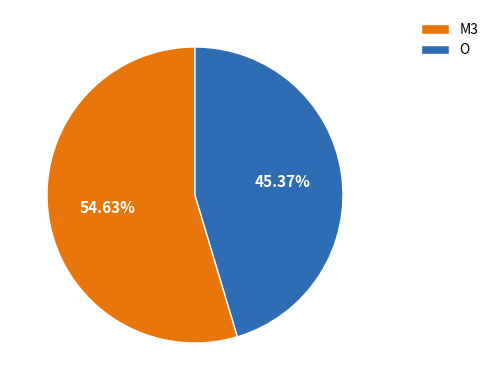

To the nearest percent, what percentage of the pie is M3?

55%